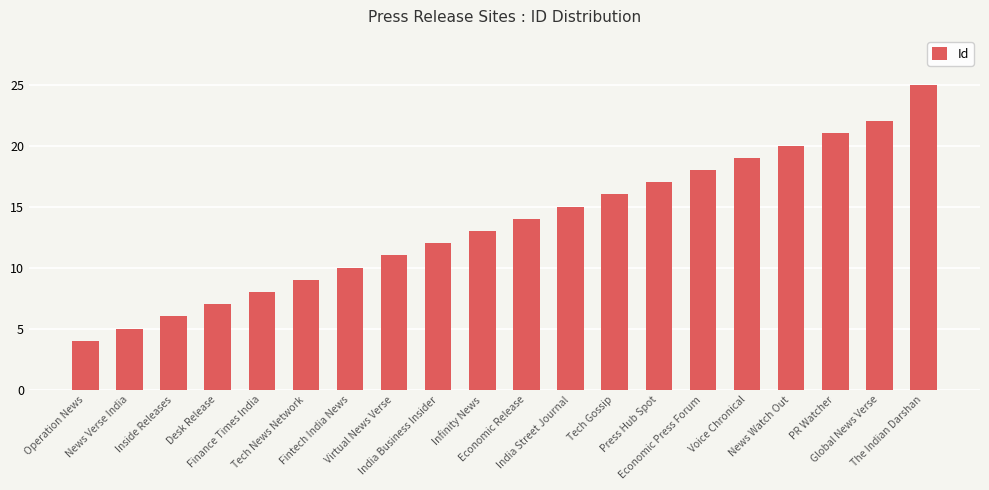

Count the number of categories in the chart.

20